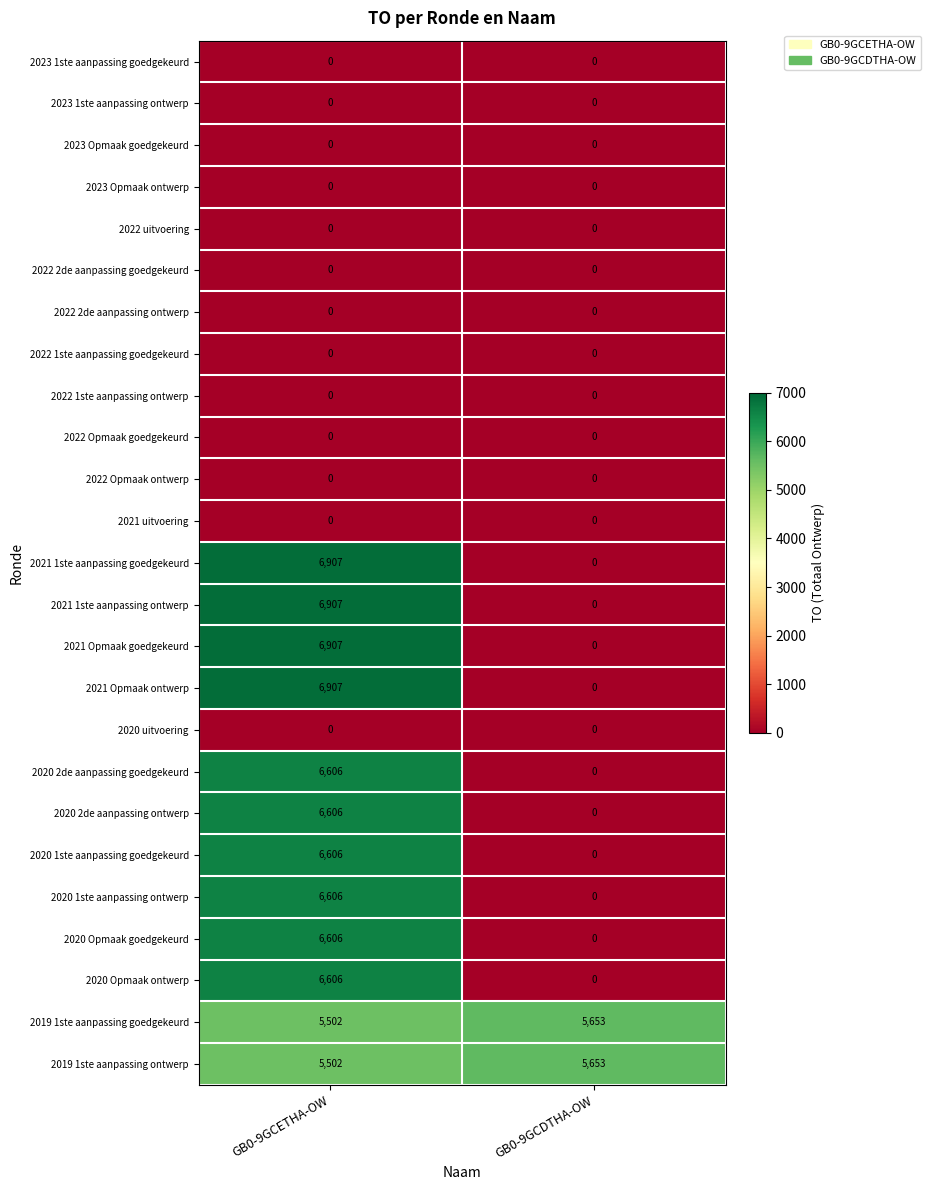

At which category is the sum across all series the highest?

GB0-9GCETHA-OW